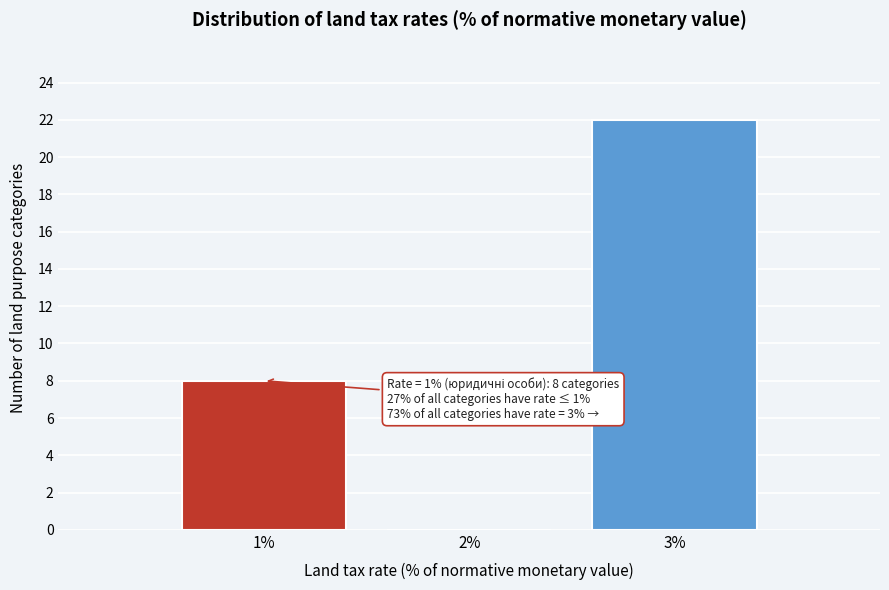

Reading right to left, transcribe all the data shown in this chart.

3%=22	2%=0	1%=8